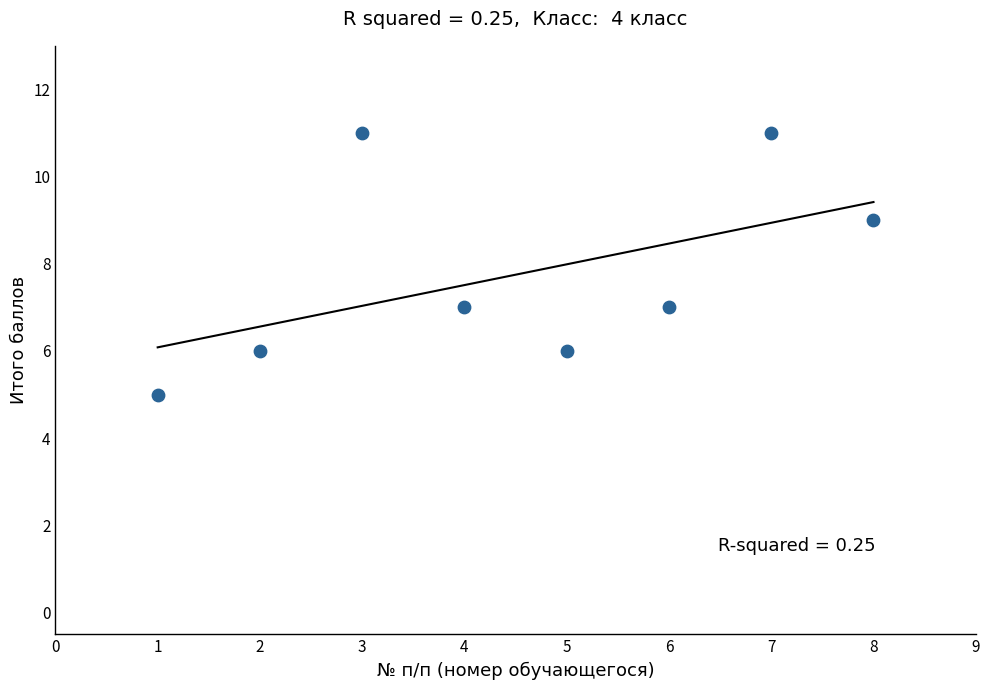

What is the range of Y values (max minus min)?

6